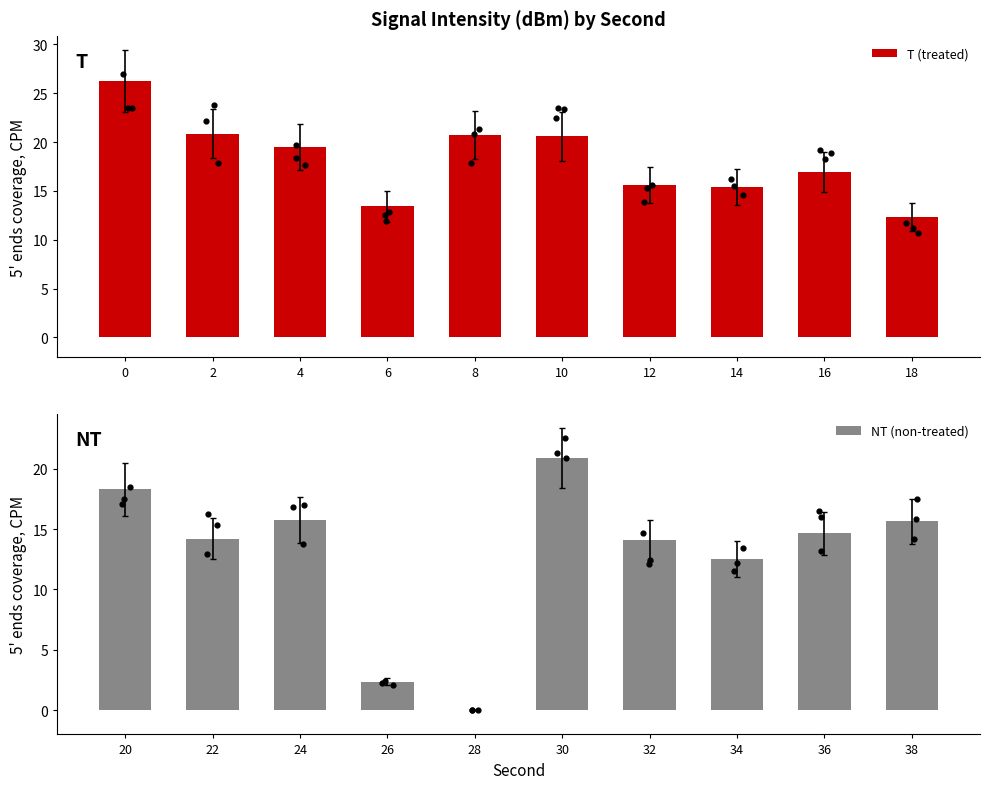

What is the average value of the T (treated) series?

18.2